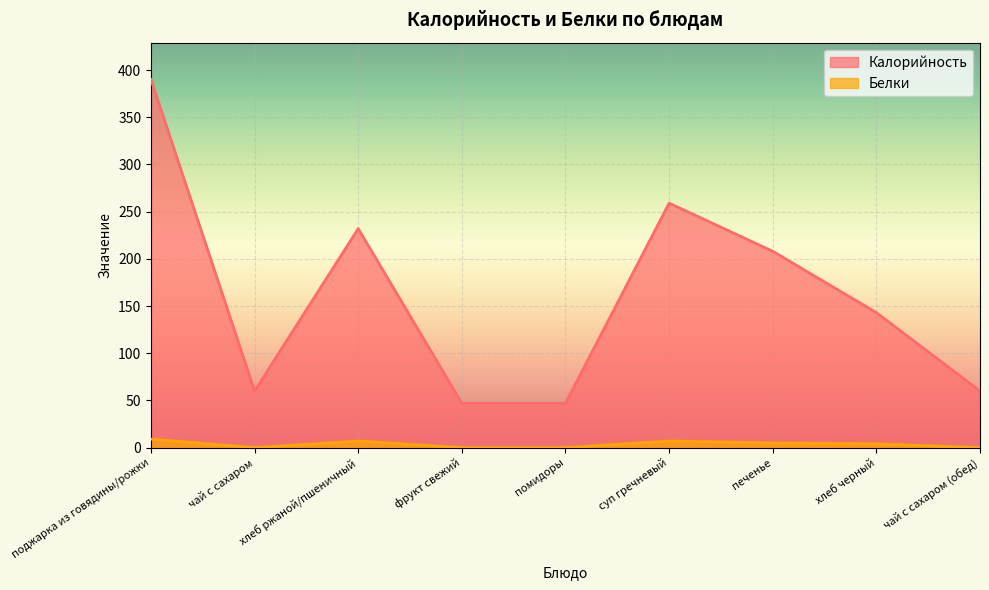

What is the label of the 4th point from the left?

фрукт свежий